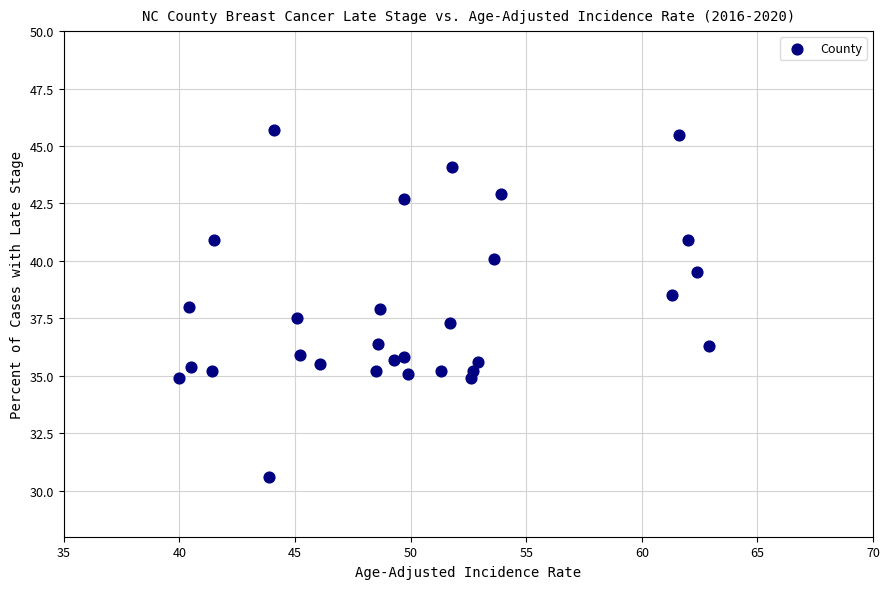

What is the range of Y values (max minus min)?

15.1